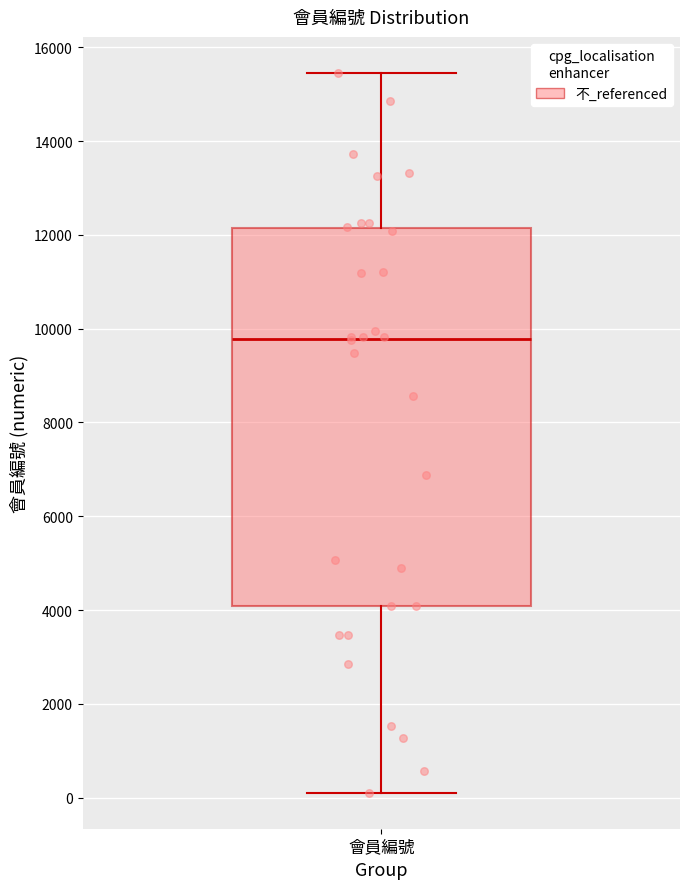

Read this box plot against the y-axis: the position of the median line, the range covered by the box, and the ends of both whiskers. The values are not printed on the chart, so give them approximately, as read against the axis.

median 9800, box 4000 to 12200, whiskers 200 to 15400